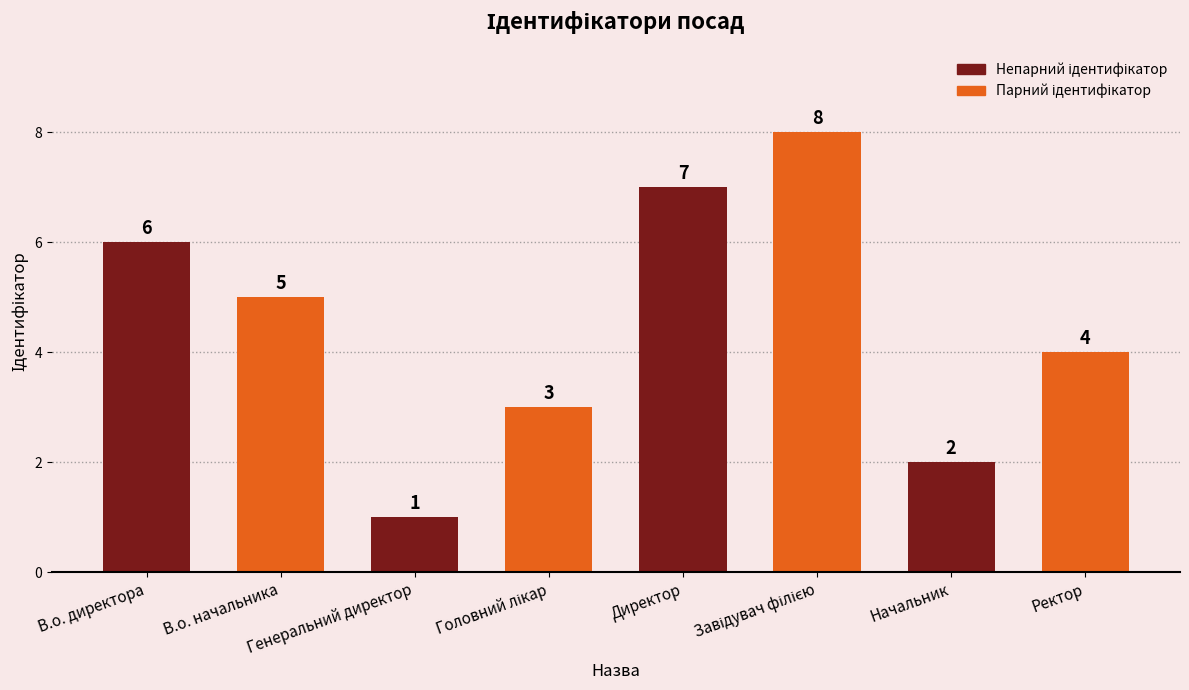

True or false: the data shows 1 at Генеральний директор.

True